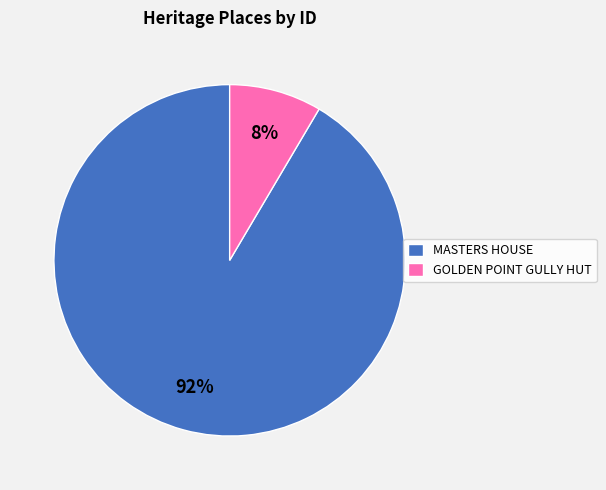

Which has a higher value, MASTERS HOUSE or GOLDEN POINT GULLY HUT?

MASTERS HOUSE